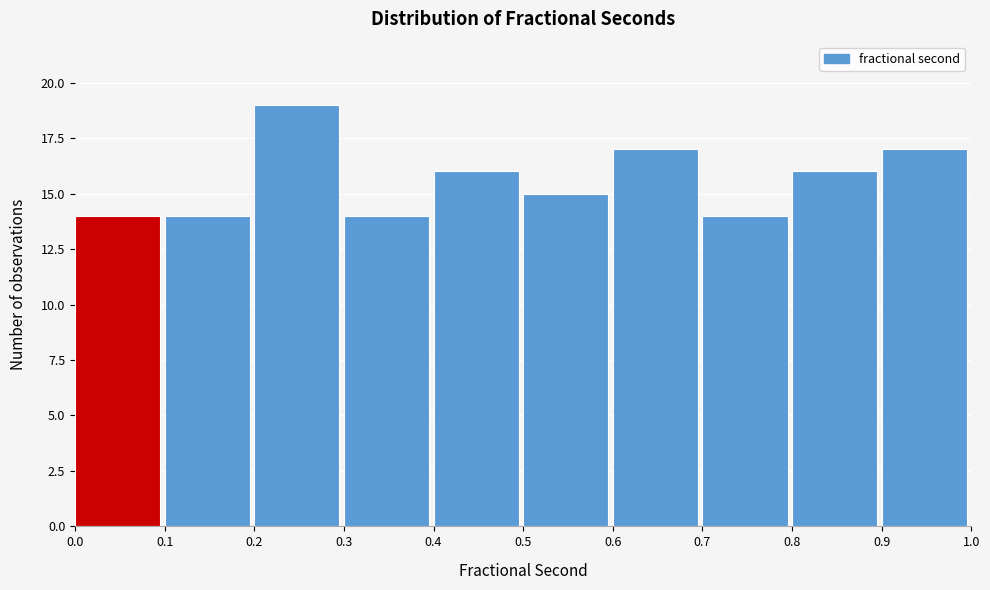

Reading left to right, transcribe this chart: for each bar, give the range it covers on the x-axis and its height. The values are not printed on the chart, so give them approximately, as read against the axis.

0.0 to 0.1: 14
0.1 to 0.2: 14
0.2 to 0.3: 19
0.3 to 0.4: 14
0.4 to 0.5: 16
0.5 to 0.6: 15
0.6 to 0.7: 17
0.7 to 0.8: 14
0.8 to 0.9: 16
0.9 to 1.0: 17